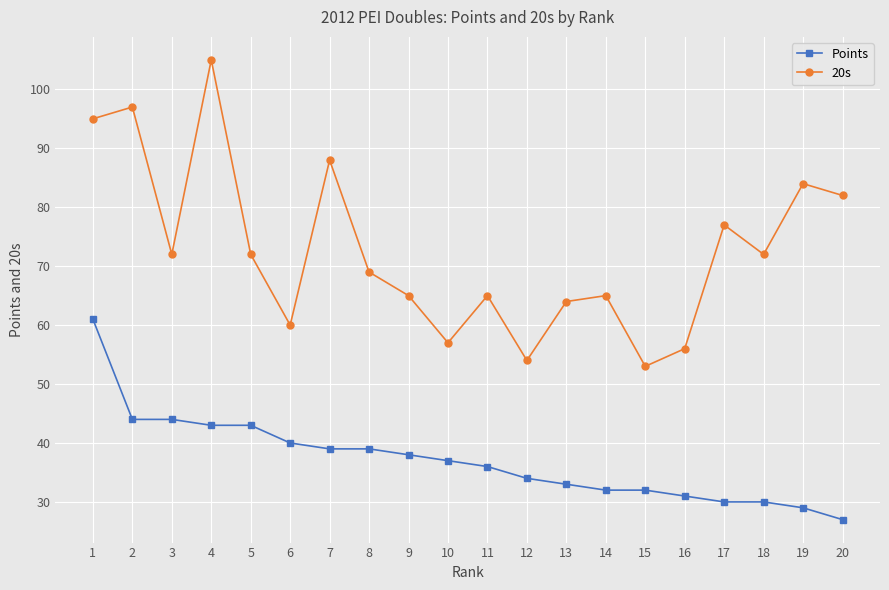

At which label does Points reach its peak?

1